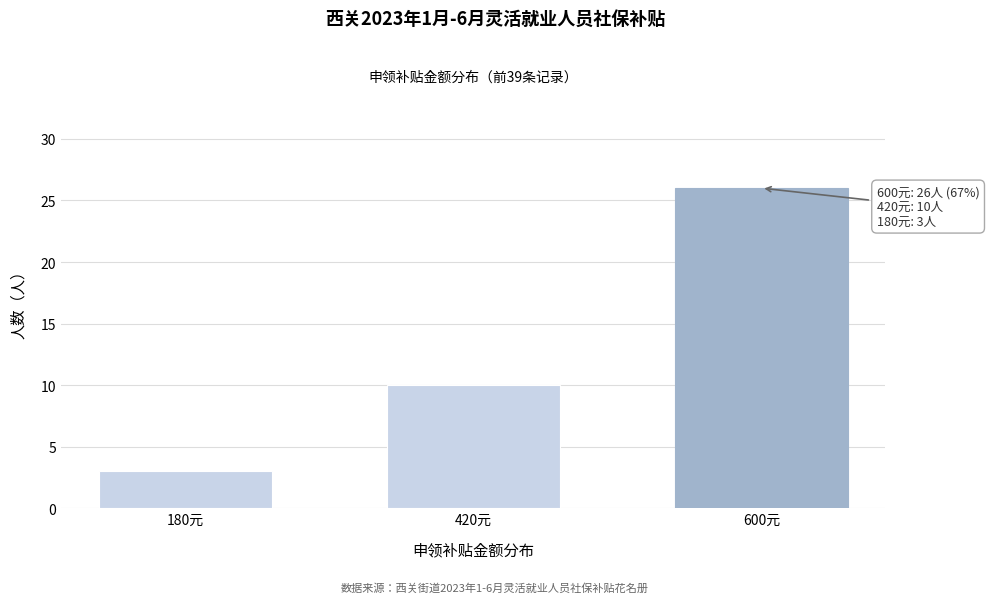

Reading right to left, list all the values displayed in this chart.

26	10	3